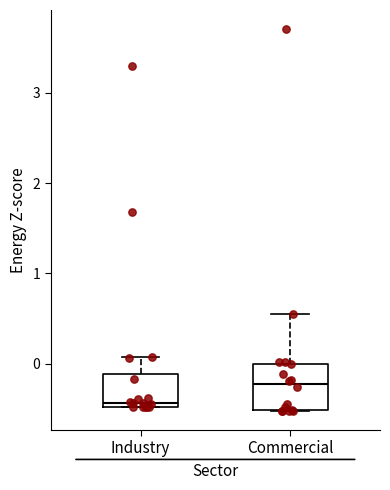

Where is the upper edge of the box for Commercial on the y-axis? The values are not printed on the chart, so give them approximately, as read against the axis.

0.0